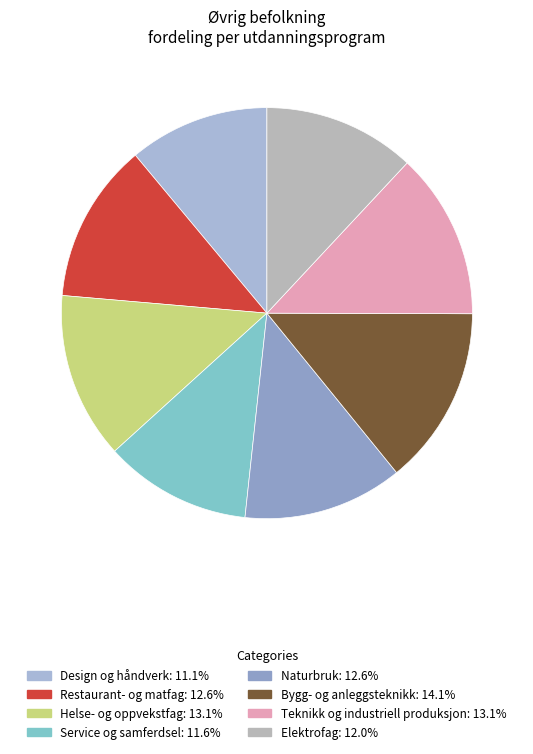

How many segments does this pie chart have?

8